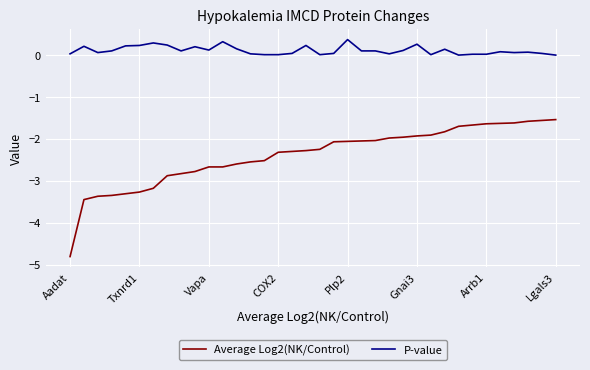

Rank the series by their average value, from lowest to highest.

Average Log2(NK/Control), P-value